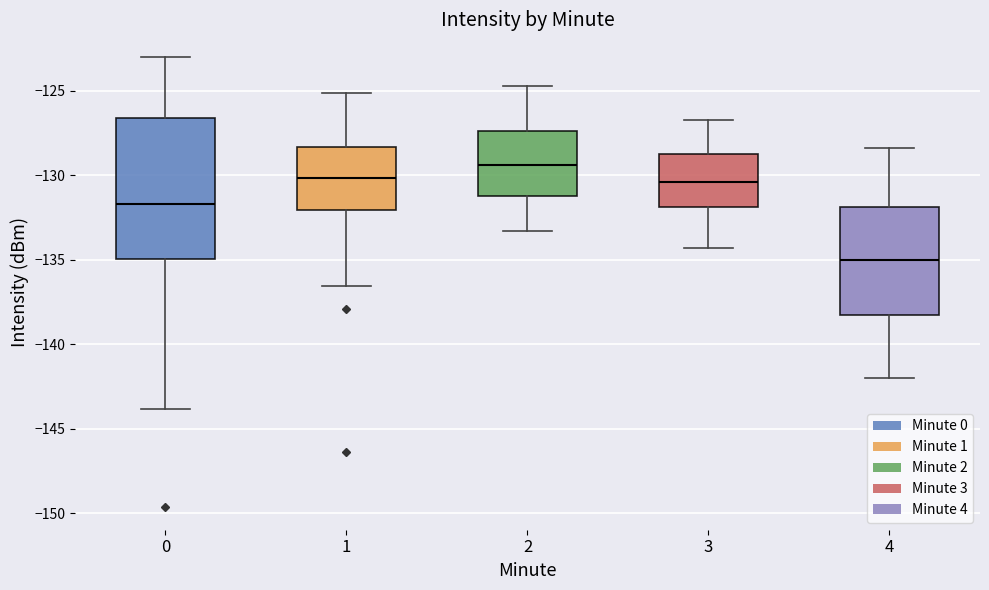

Which box is the tallest, from its lower edge to its upper edge?

0